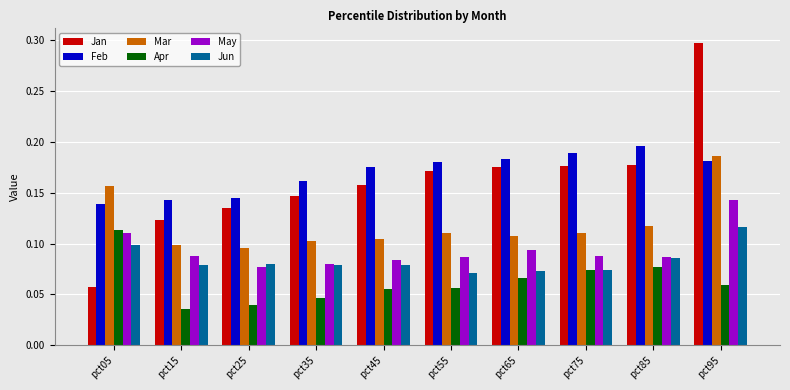

Which category has the highest value in the Jun series?

pct95